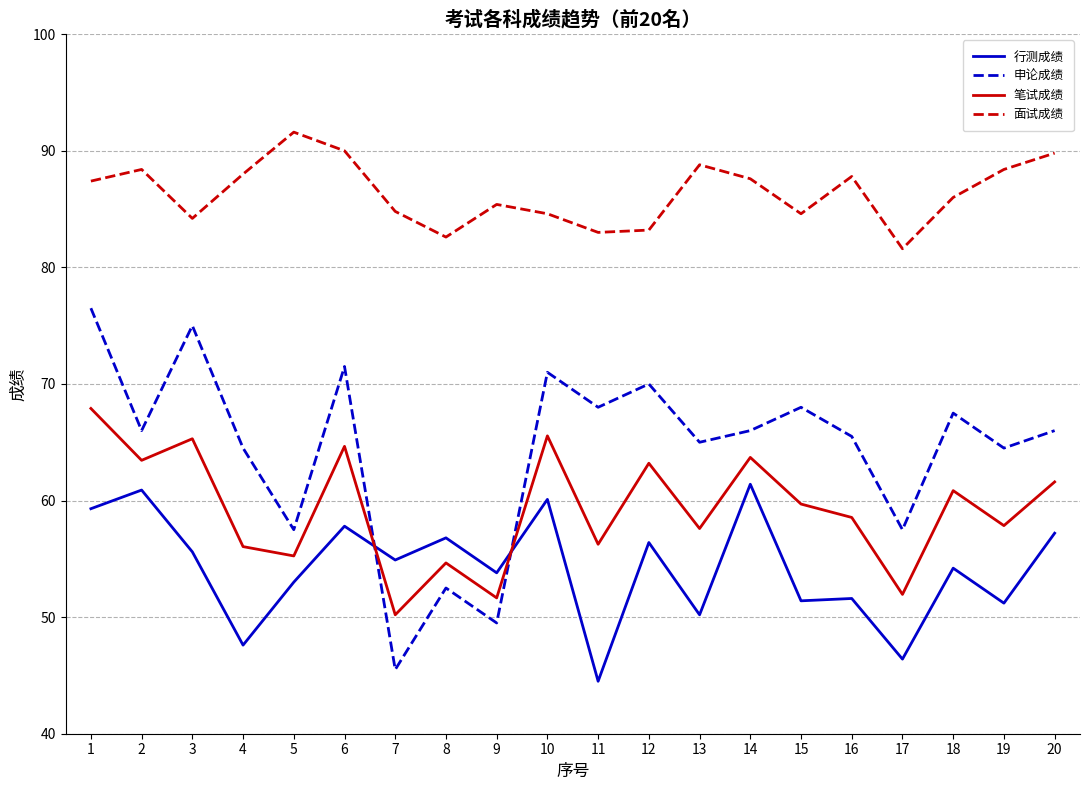

True or false: 面试成绩 has more than 1 interior local peaks.

True